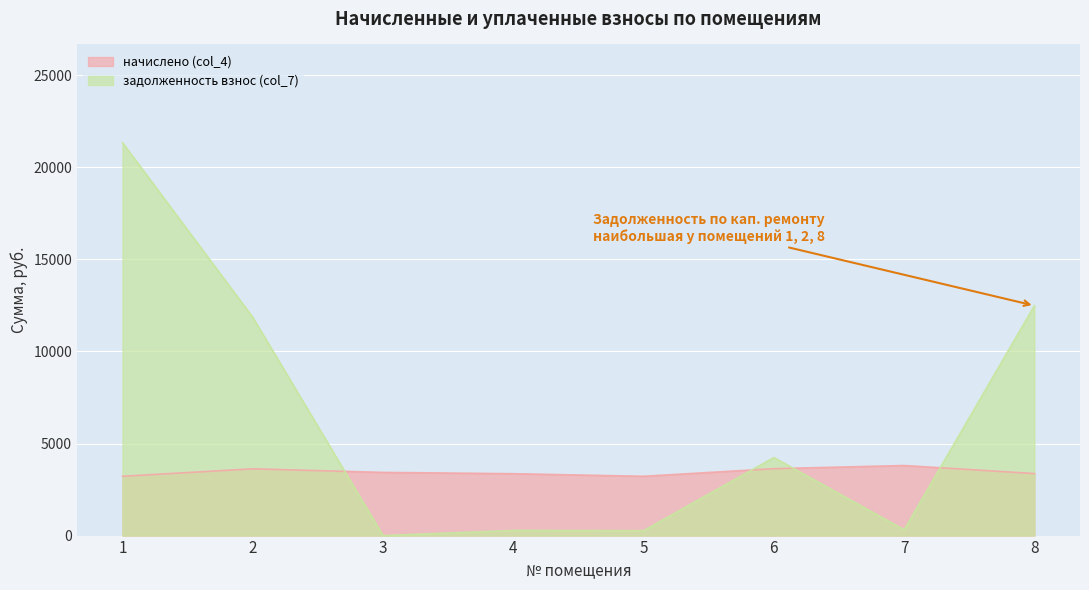

What are all the series names shown in the legend?

начислено (col_4), задолженность взнос (col_7)